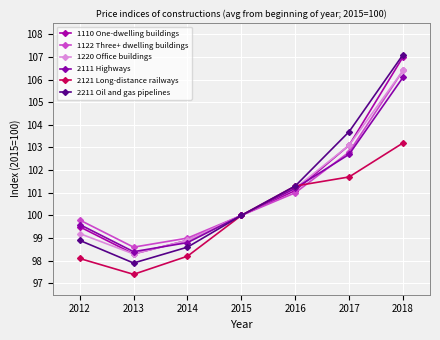

Reading left to right, what are all the values shown in this chart?

1110 One-dwelling buildings: 99.5	98.3	98.9	100.0	101.1	103.1	107.0
1122 Three+ dwelling buildings: 99.8	98.6	99.0	100.0	101.0	102.8	106.4
1220 Office buildings: 99.2	98.3	98.9	100.0	101.2	103.1	106.4
2111 Highways: 99.6	98.4	98.8	100.0	101.2	102.7	106.1
2121 Long-distance railways: 98.1	97.4	98.2	100.0	101.3	101.7	103.2
2211 Oil and gas pipelines: 98.9	97.9	98.6	100.0	101.3	103.7	107.1